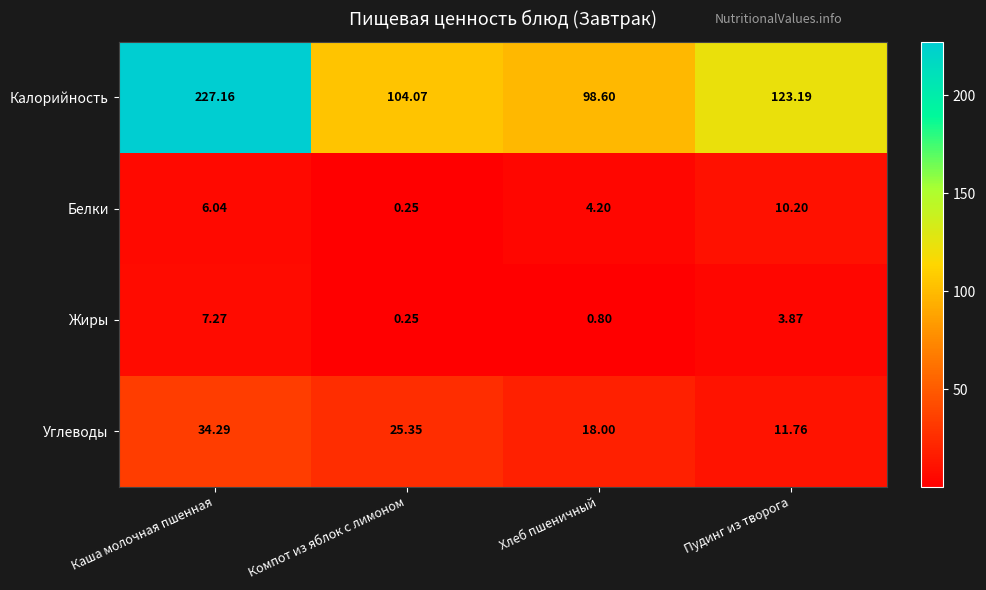

At which label is Углеводы closest to 23?

Компот из яблок с лимоном